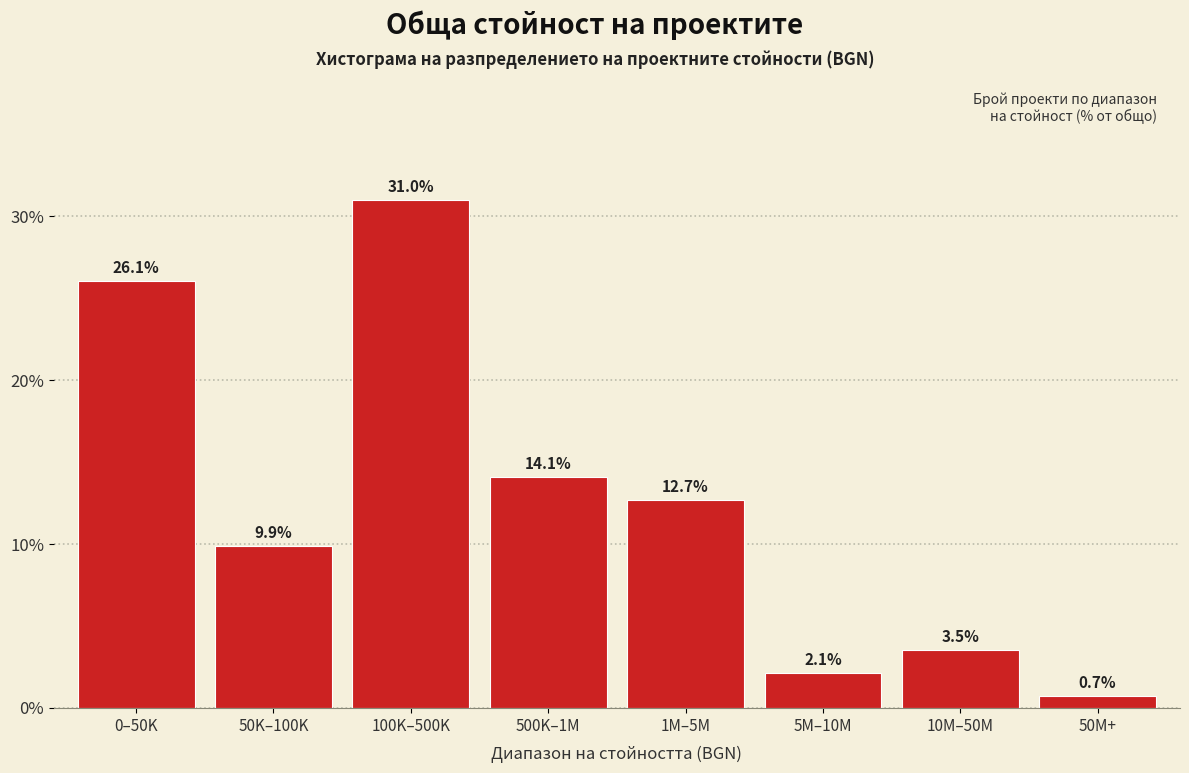

Reading left to right, extract all data points from this chart.

0–50K=26.1	50K–100K=9.9	100K–500K=31.0	500K–1M=14.1	1M–5M=12.7	5M–10M=2.1	10M–50M=3.5	50M+=0.7